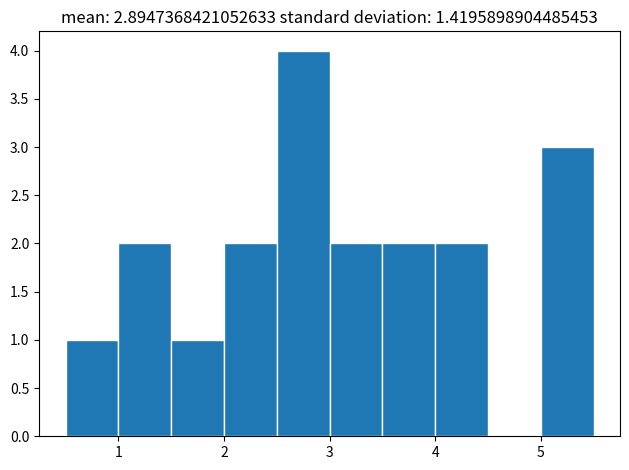

What is the height of the bar covering 1.5 to 2.0 on the x-axis? The values are not printed on the chart, so give them approximately, as read against the axis.

1